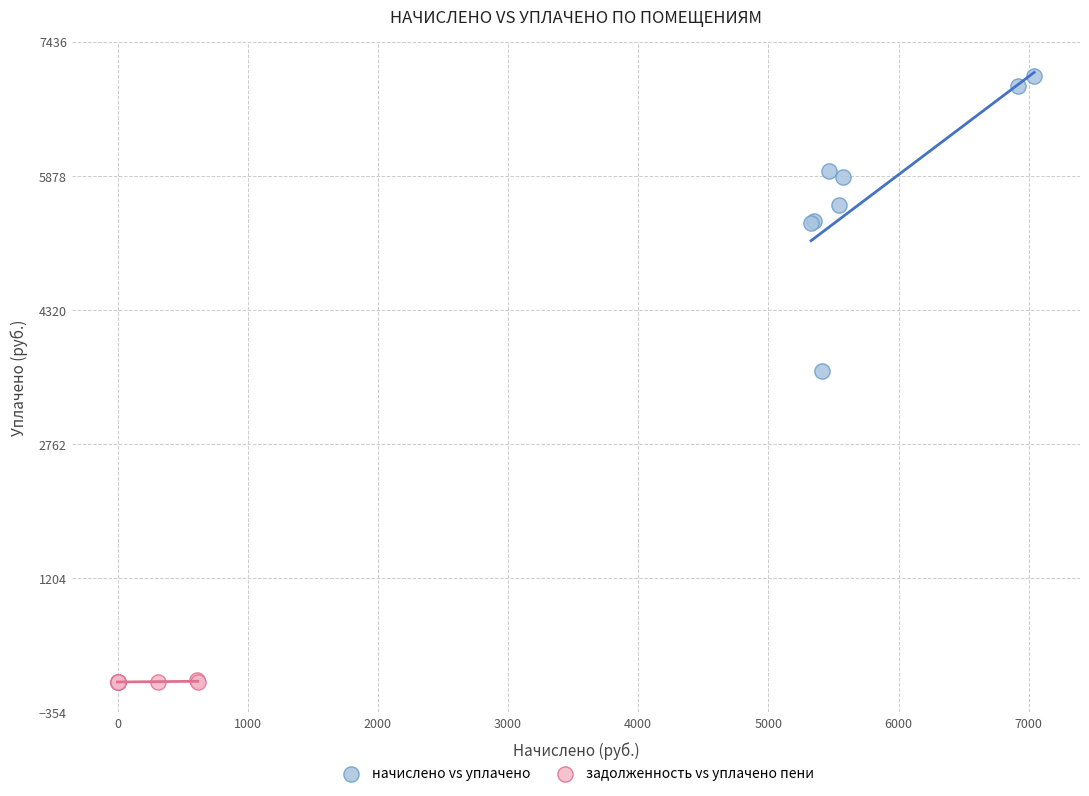

Which series contains the lowest Y value?

задолженность vs уплачено пени